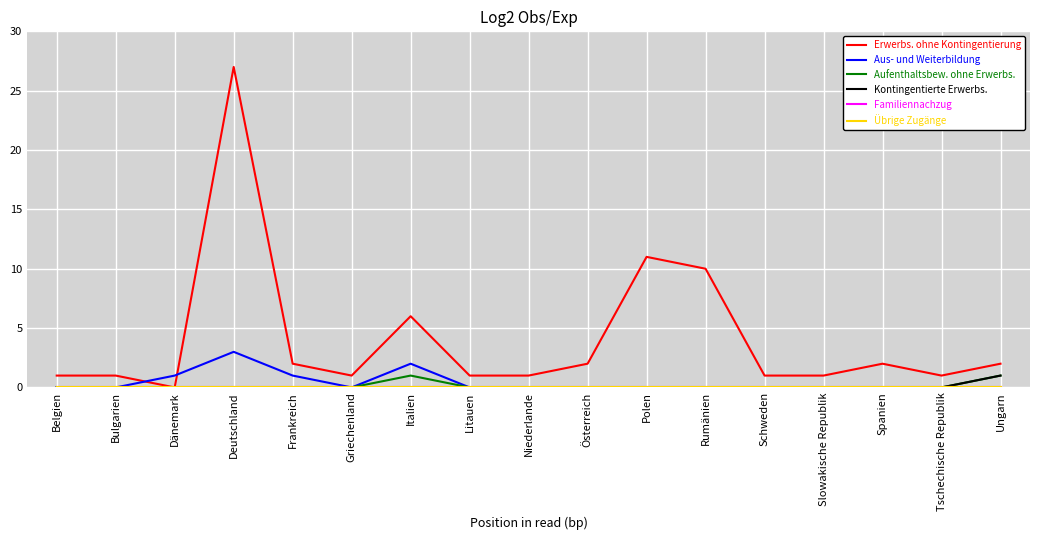

Which series has the largest total across all categories?

Erwerbs. ohne Kontingentierung